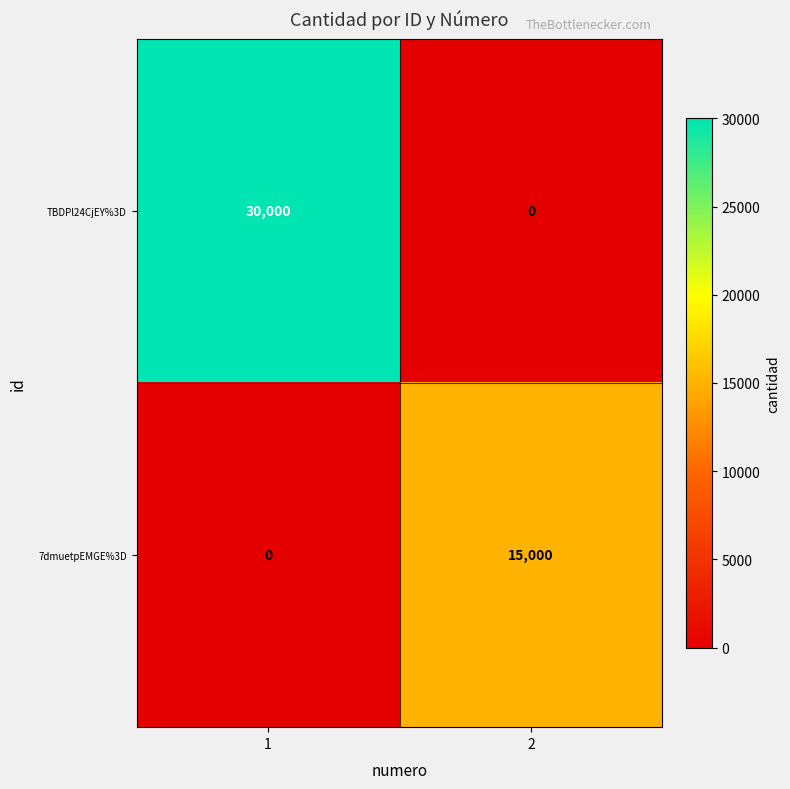

What is the greatest value displayed?

30000